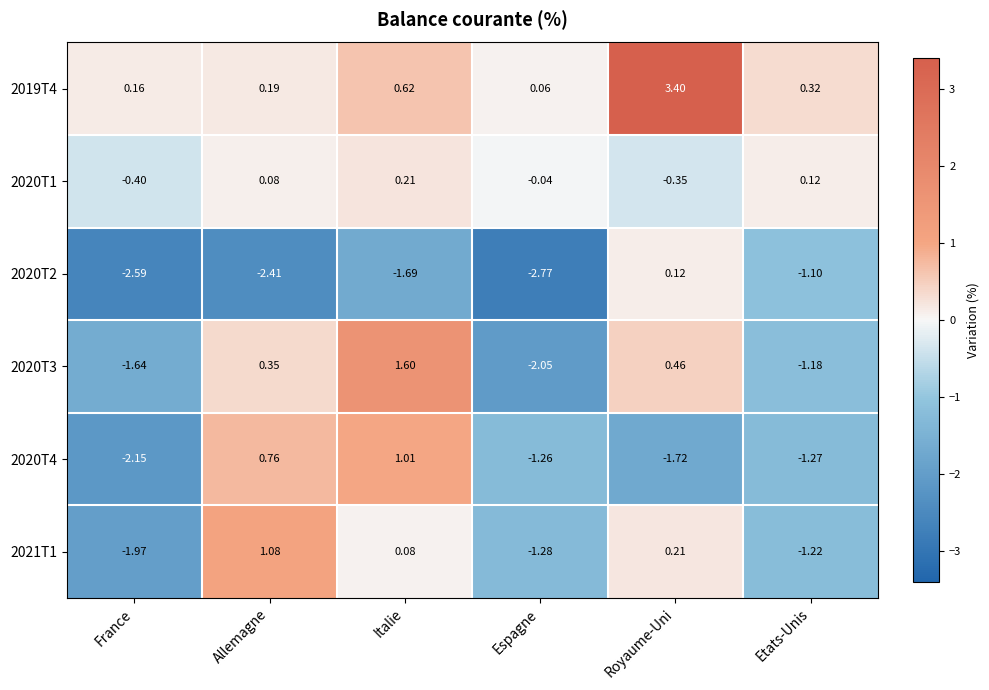

Where does the 2020T4 series first go above -1?

Allemagne